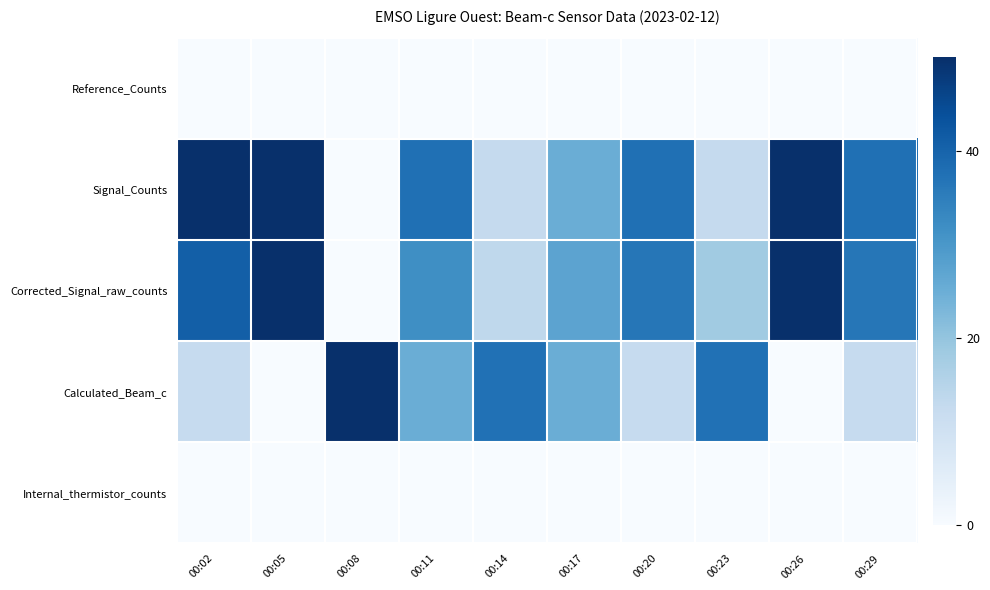

What is the difference between the highest and lowest values at 00:29?

37.5